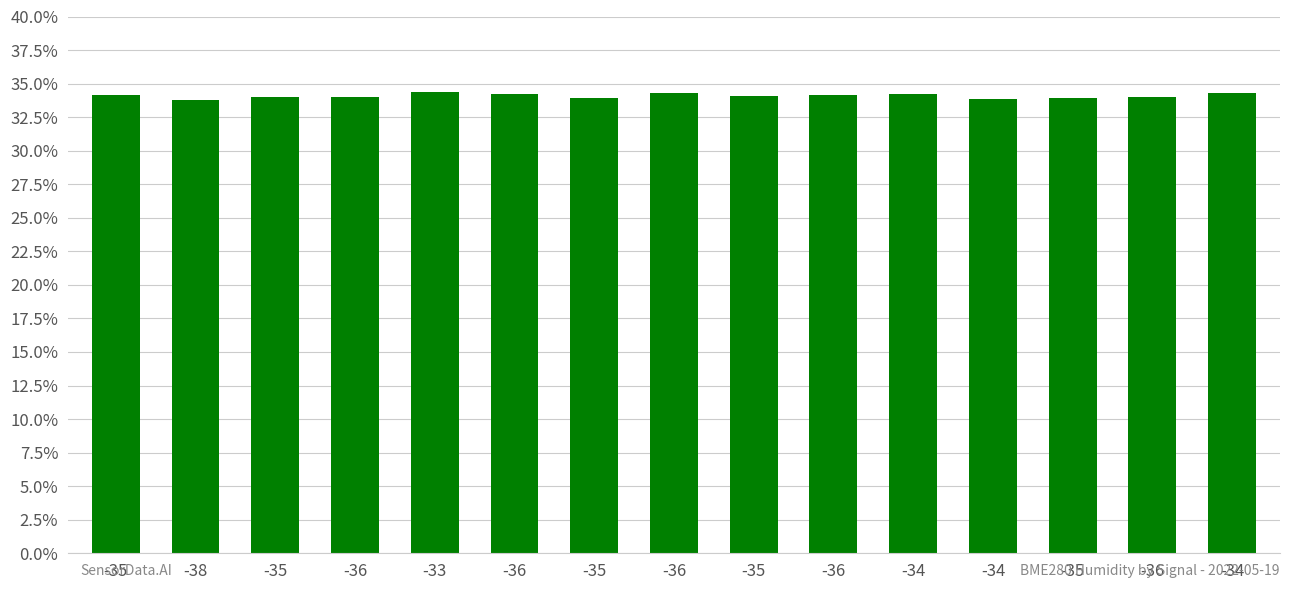

How many categories are shown in the chart?

15